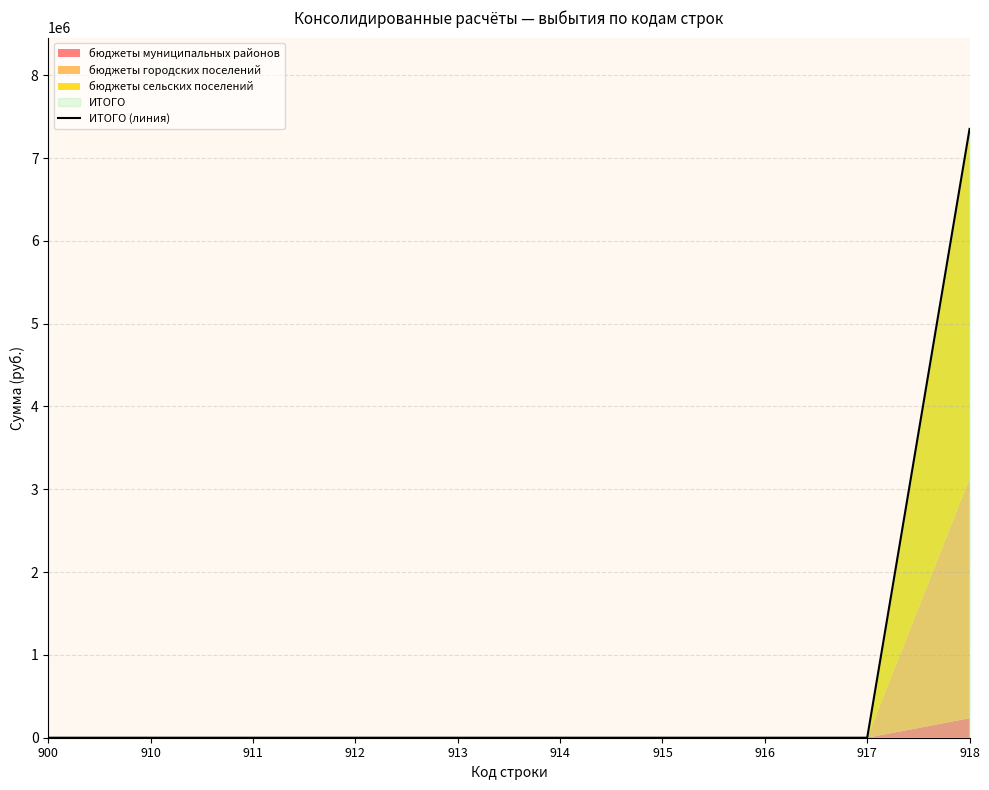

What is the average value?

735178.3